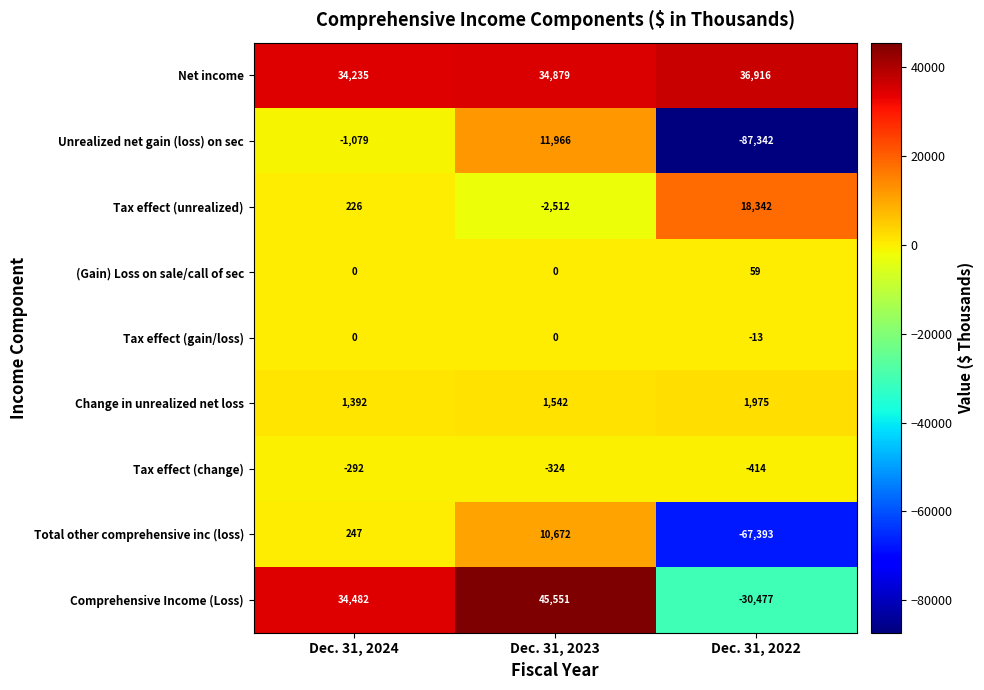

The value of Unrealized net gain (loss) on sec at Dec. 31, 2024 is -1079. True or false?

True